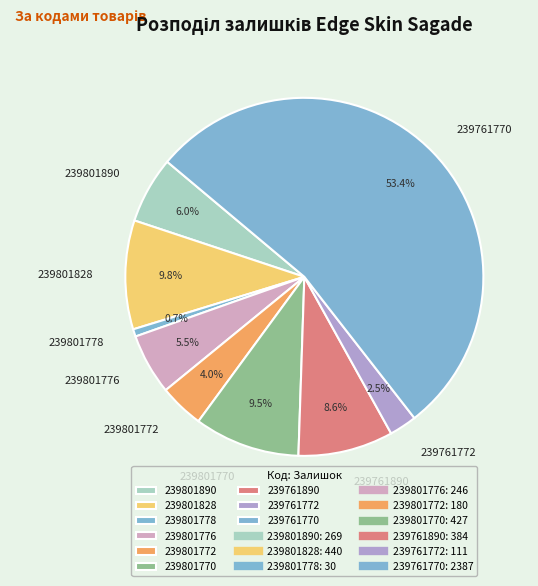

What is the ratio of the value at 239801770 to the value at 239761772?

3.8